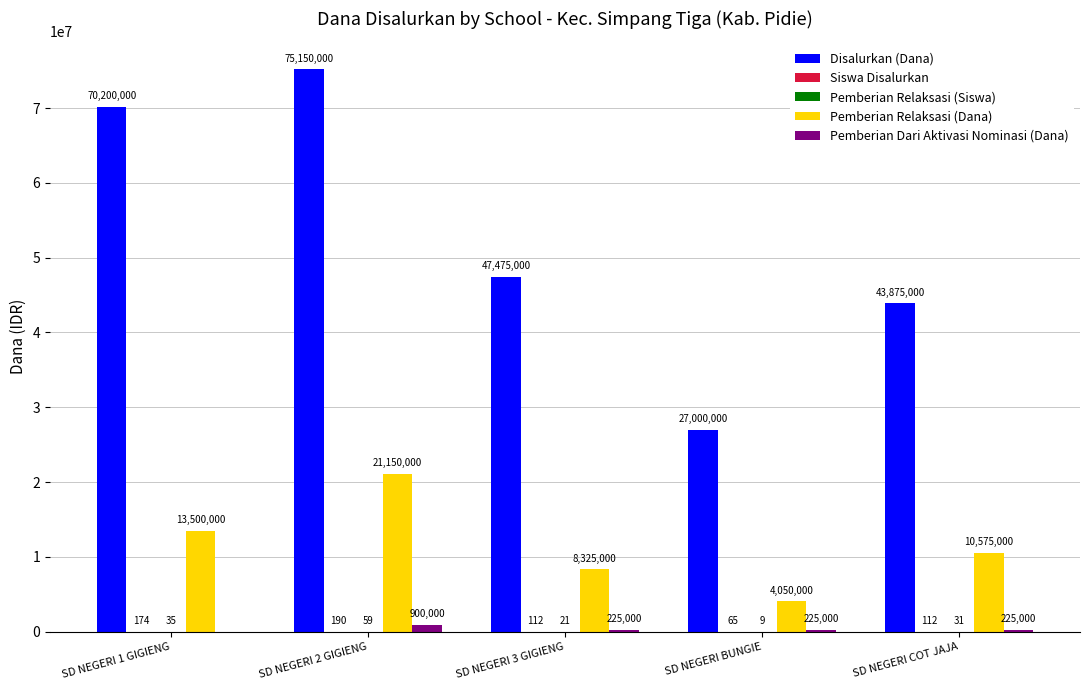

What is the greatest value displayed?

75150000